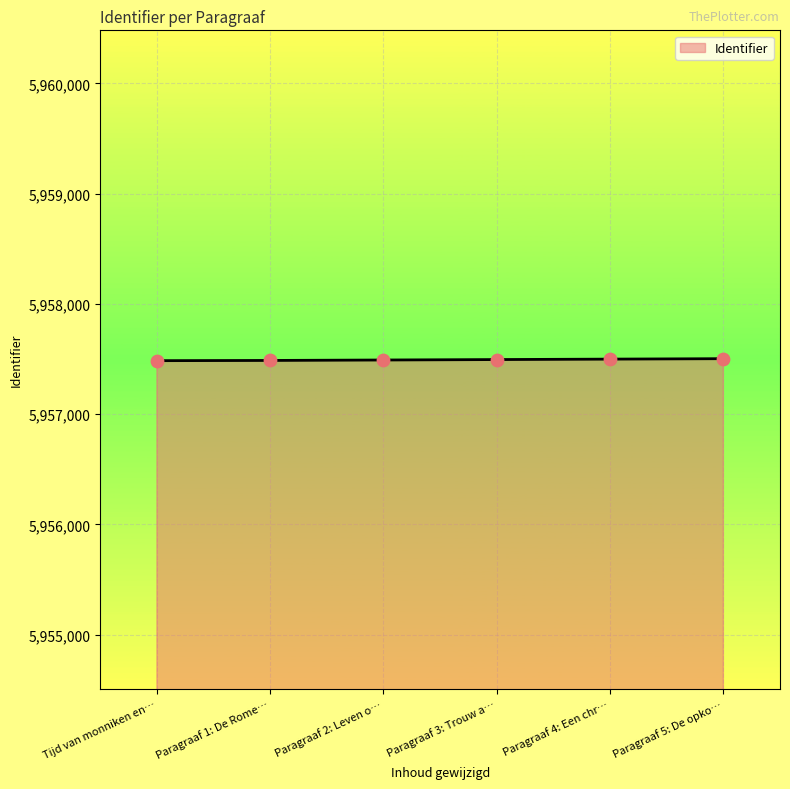

What is the ratio of the value at Paragraaf 2: Leven o… to the value at Paragraaf 5: De opko…?

1.0